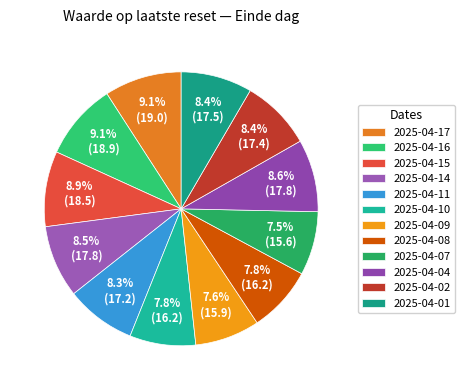

Rank the categories by value from highest to lowest.

2025-04-17, 2025-04-16, 2025-04-15, 2025-04-04, 2025-04-14, 2025-04-01, 2025-04-02, 2025-04-11, 2025-04-10, 2025-04-08, 2025-04-09, 2025-04-07